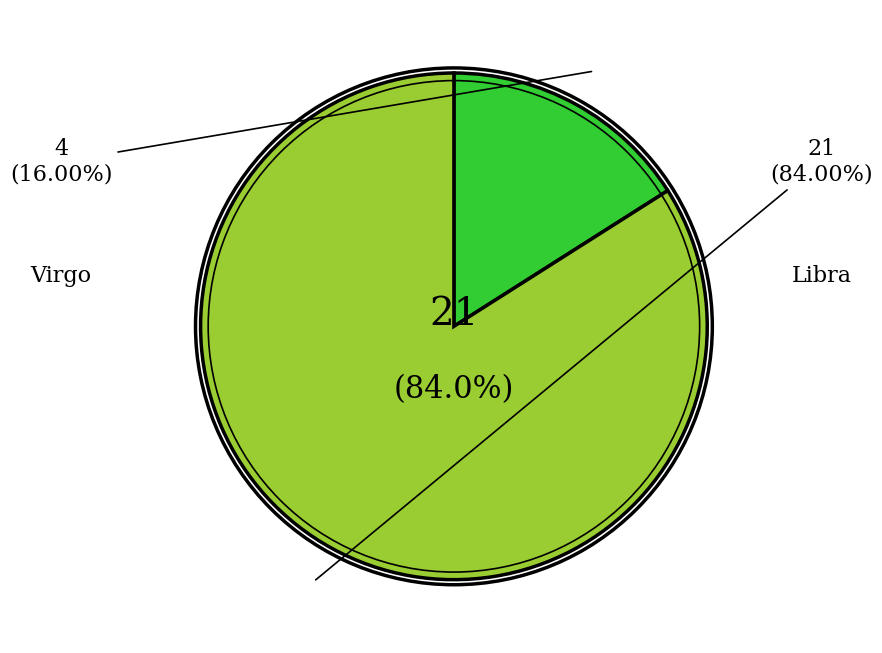

Which category has the smallest portion of the pie?

Virgo (Dec 13-16)